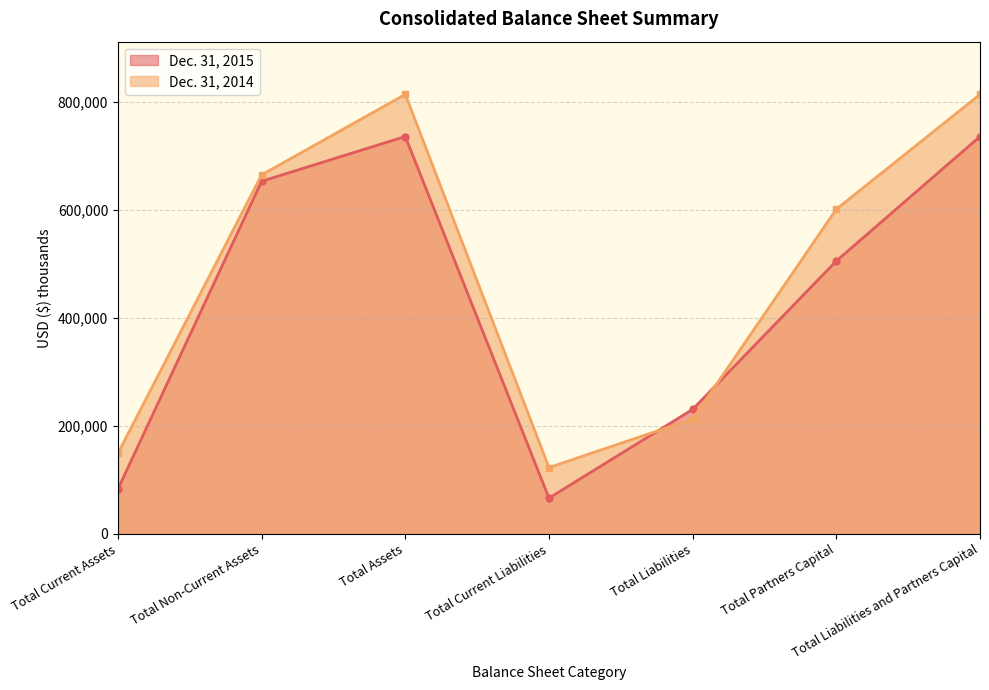

Reading left to right, list all the values displayed in this chart.

Dec. 31, 2015: 82814	652445	735259	66136	230339	504920	735259
Dec. 31, 2014: 148939	664234	813173	122685	212493	600680	813173